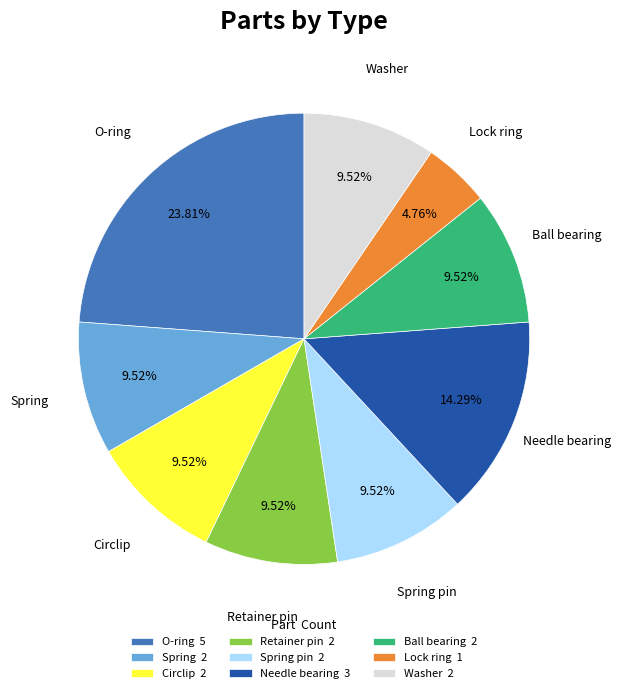

Do O-ring 5 and Needle bearing 3 together represent more than half of the pie?

No